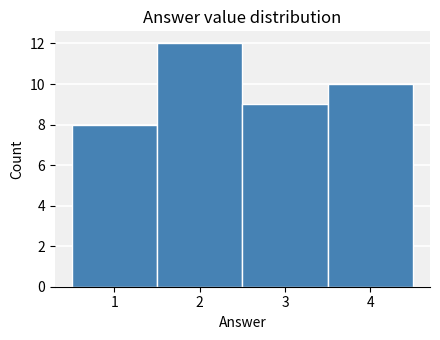

How tall is the bar that spans 3.5 to 4.5 on the x-axis? The values are not printed on the chart, so give them approximately, as read against the axis.

10